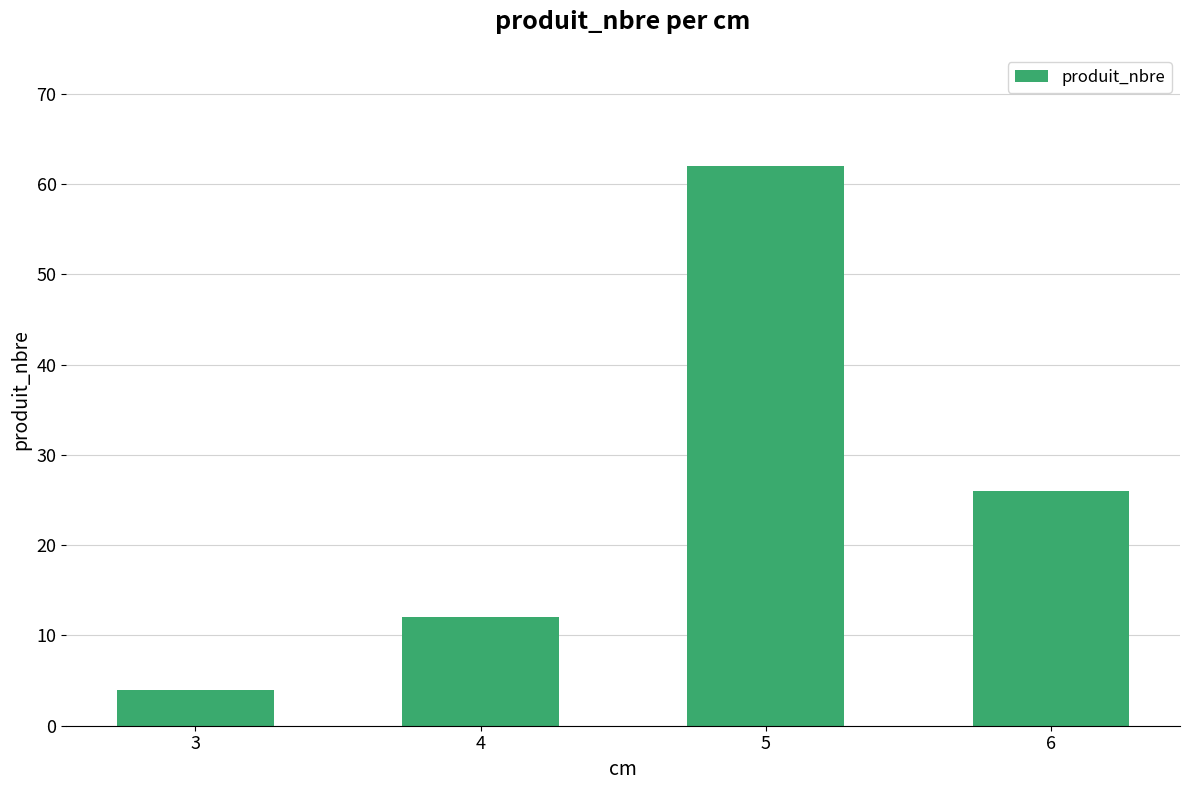

Reading right to left, list all the values displayed in this chart.

6=26	5=62	4=12	3=4